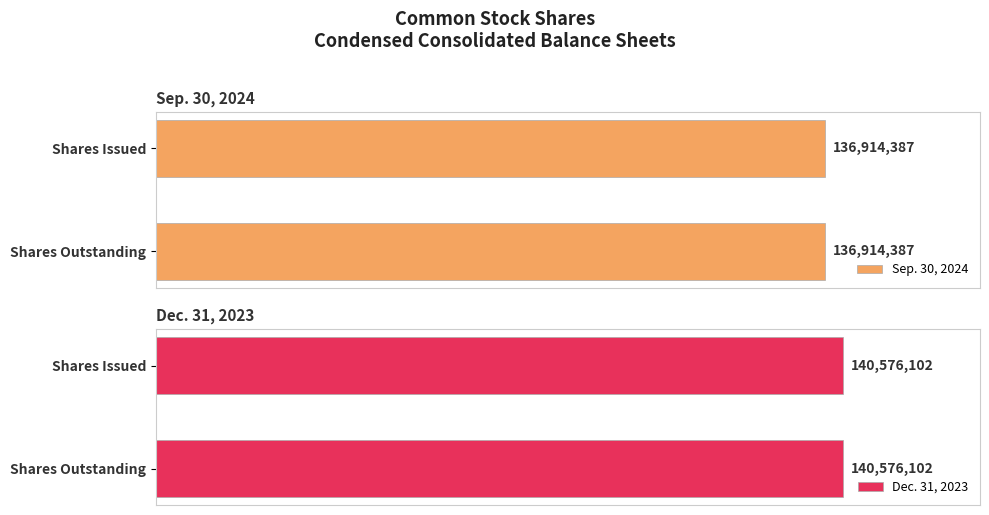

At which category is the sum across all series the highest?

Common Stock, shares issued (in shares)